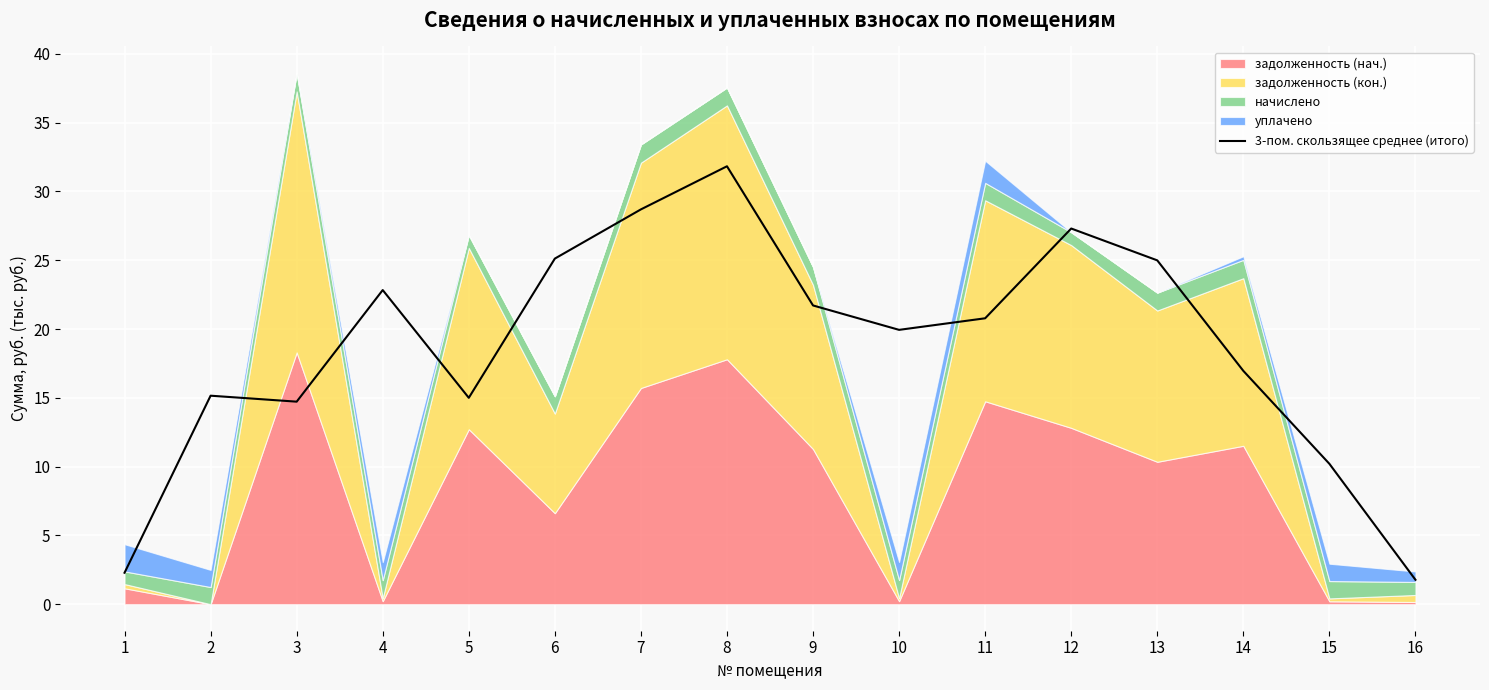

Reading left to right, what are all the values shown in this chart?

2.3	15.2	14.7	22.8	15.0	25.1	28.7	31.8	21.7	19.9	20.8	27.3	25.0	17.0	10.2	1.8